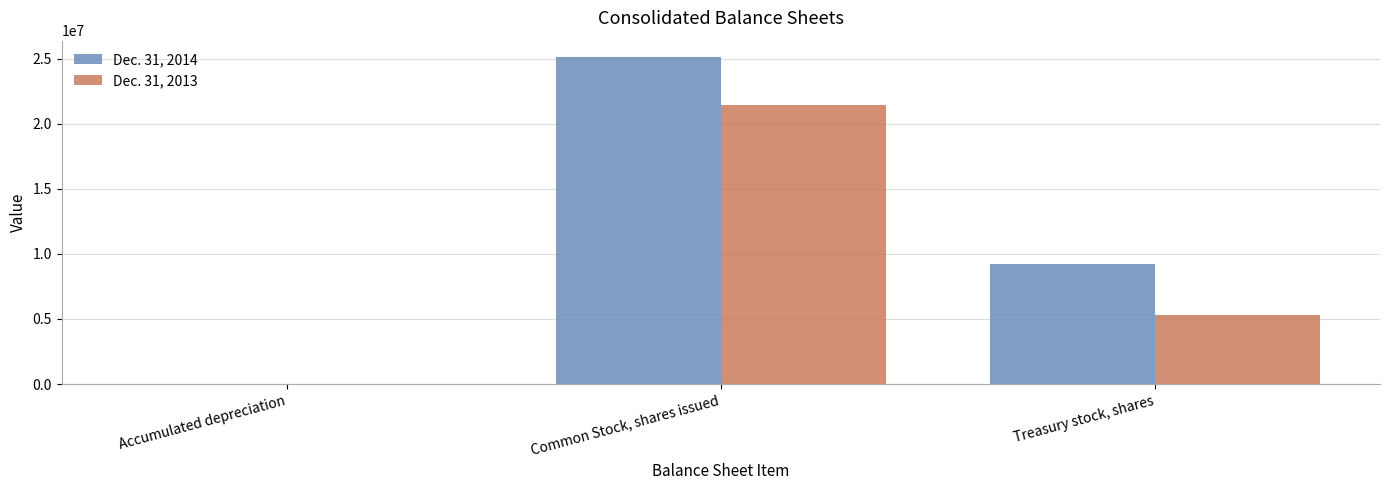

Which series has the largest total across all categories?

Dec. 31, 2014